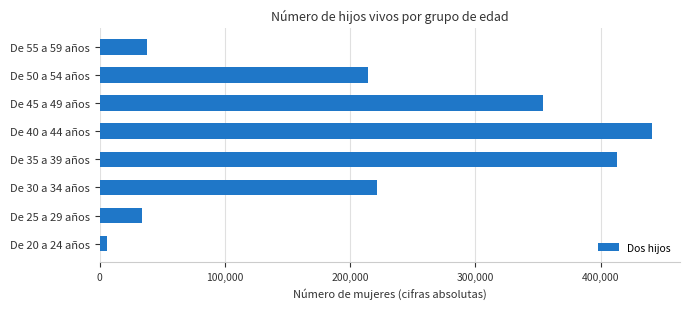

Reading bottom to top, list all the values displayed in this chart.

De 20 a 24 años=5898	De 25 a 29 años=33413	De 30 a 34 años=221704	De 35 a 39 años=413180	De 40 a 44 años=441321	De 45 a 49 años=353682	De 50 a 54 años=214507	De 55 a 59 años=37796